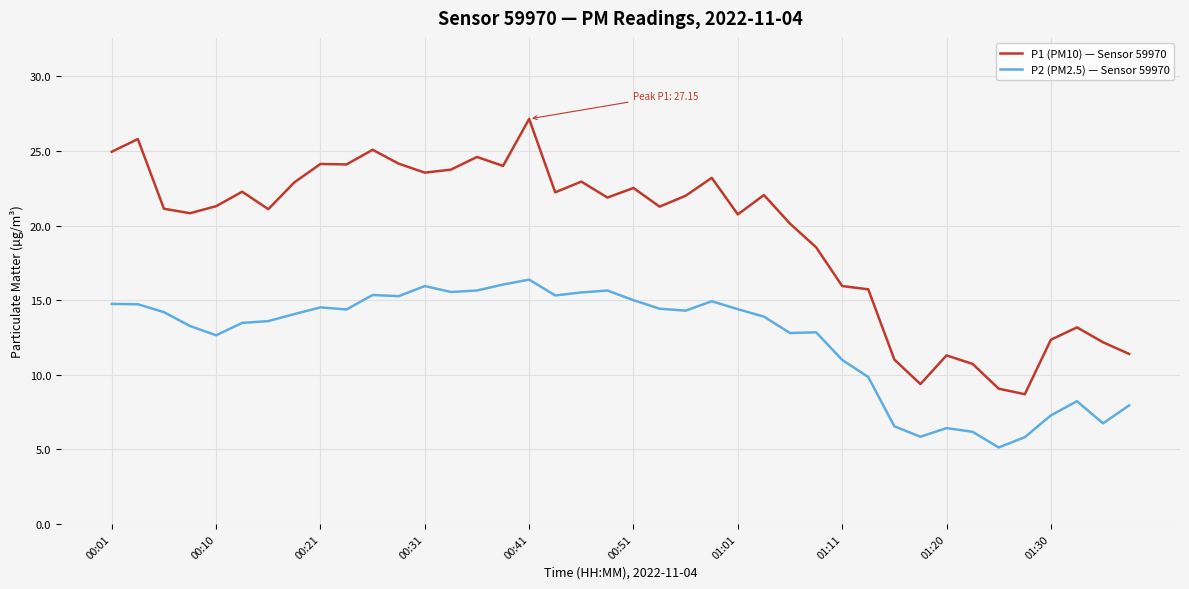

True or false: P1 (PM10) — Sensor 59970 and P2 (PM2.5) — Sensor 59970 intersect in this chart.

False